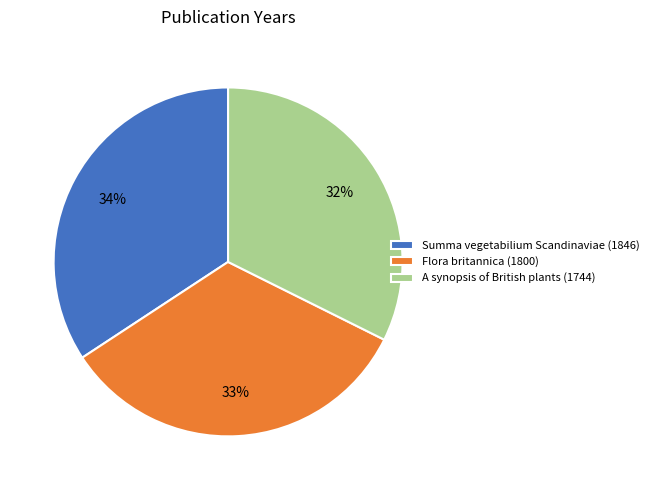

What is the ratio of the value at Summa vegetabilium Scandinaviae (1846) to the value at A synopsis of British plants (1744)?

1.1